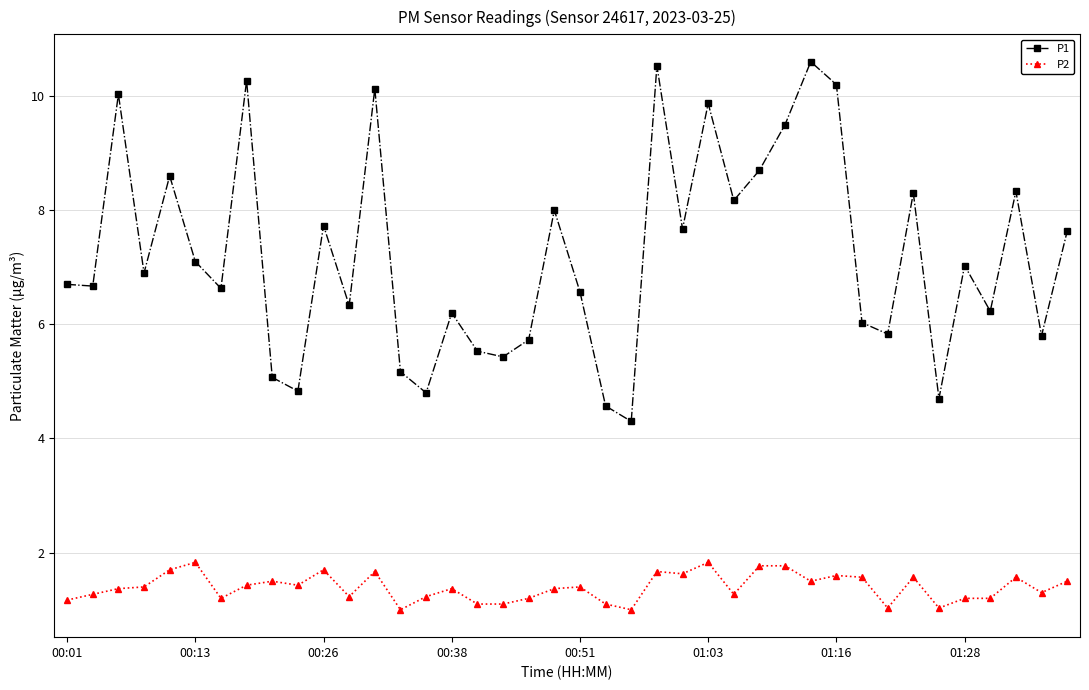

What is the lowest value of the P2 series?

1.0